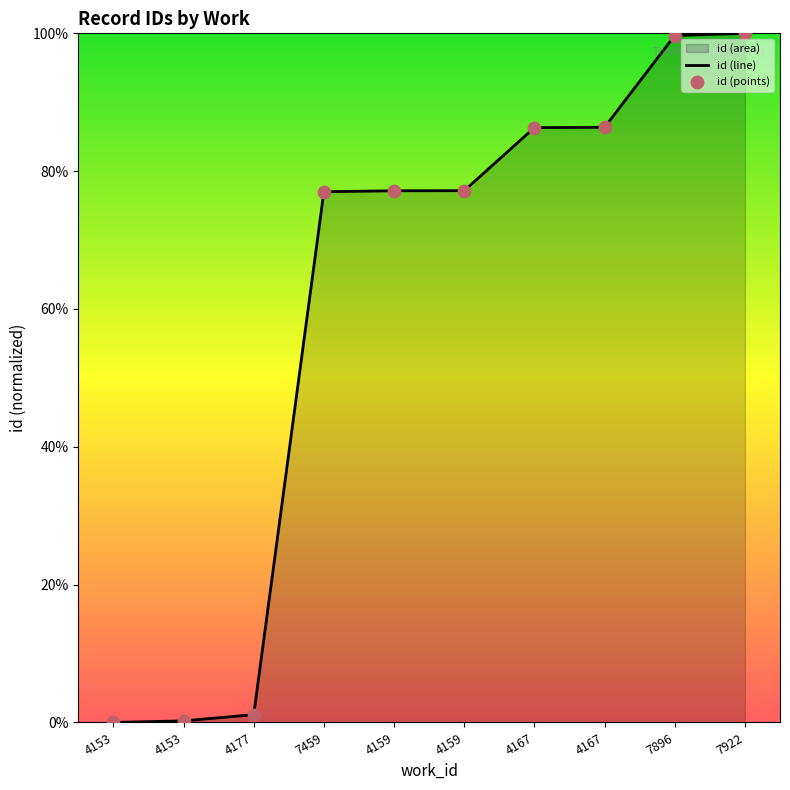

How many lines are shown in the chart?

1